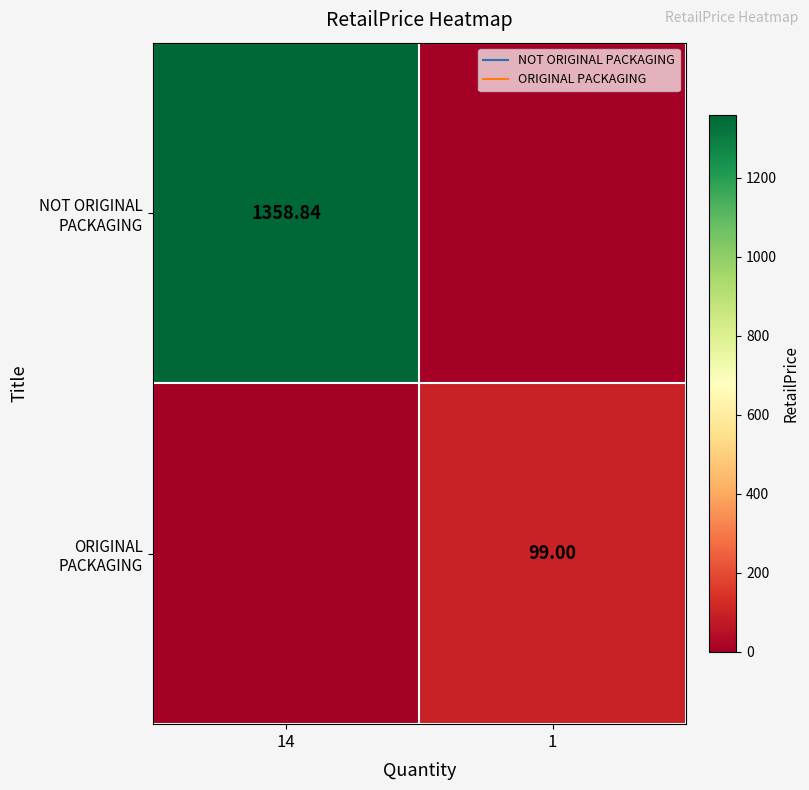

List the series in order of their overall mean, lowest first.

ORIGINAL PACKAGING, NOT ORIGINAL PACKAGING